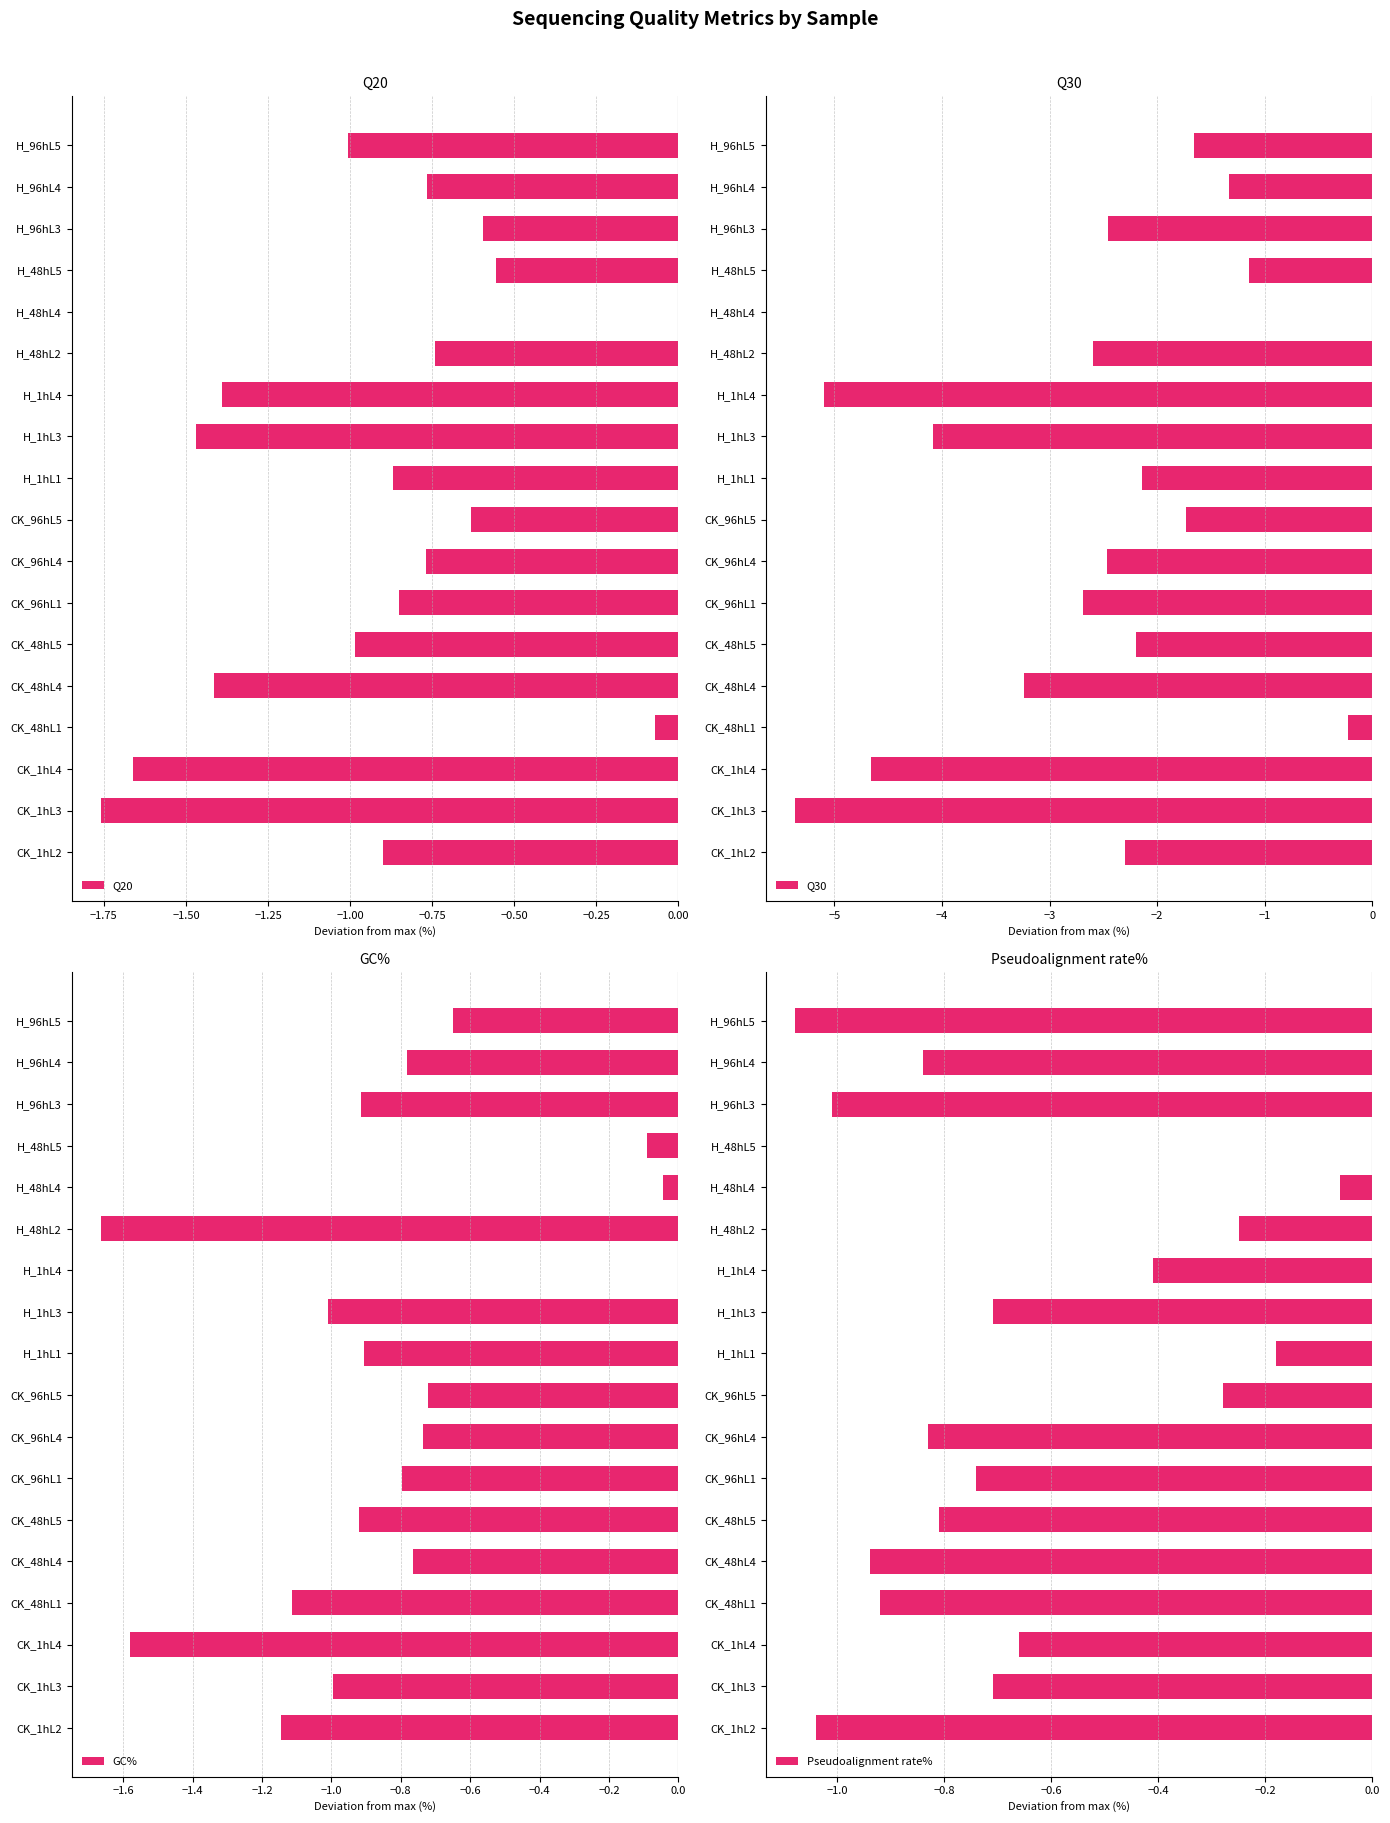

How many bars are there in total?

72